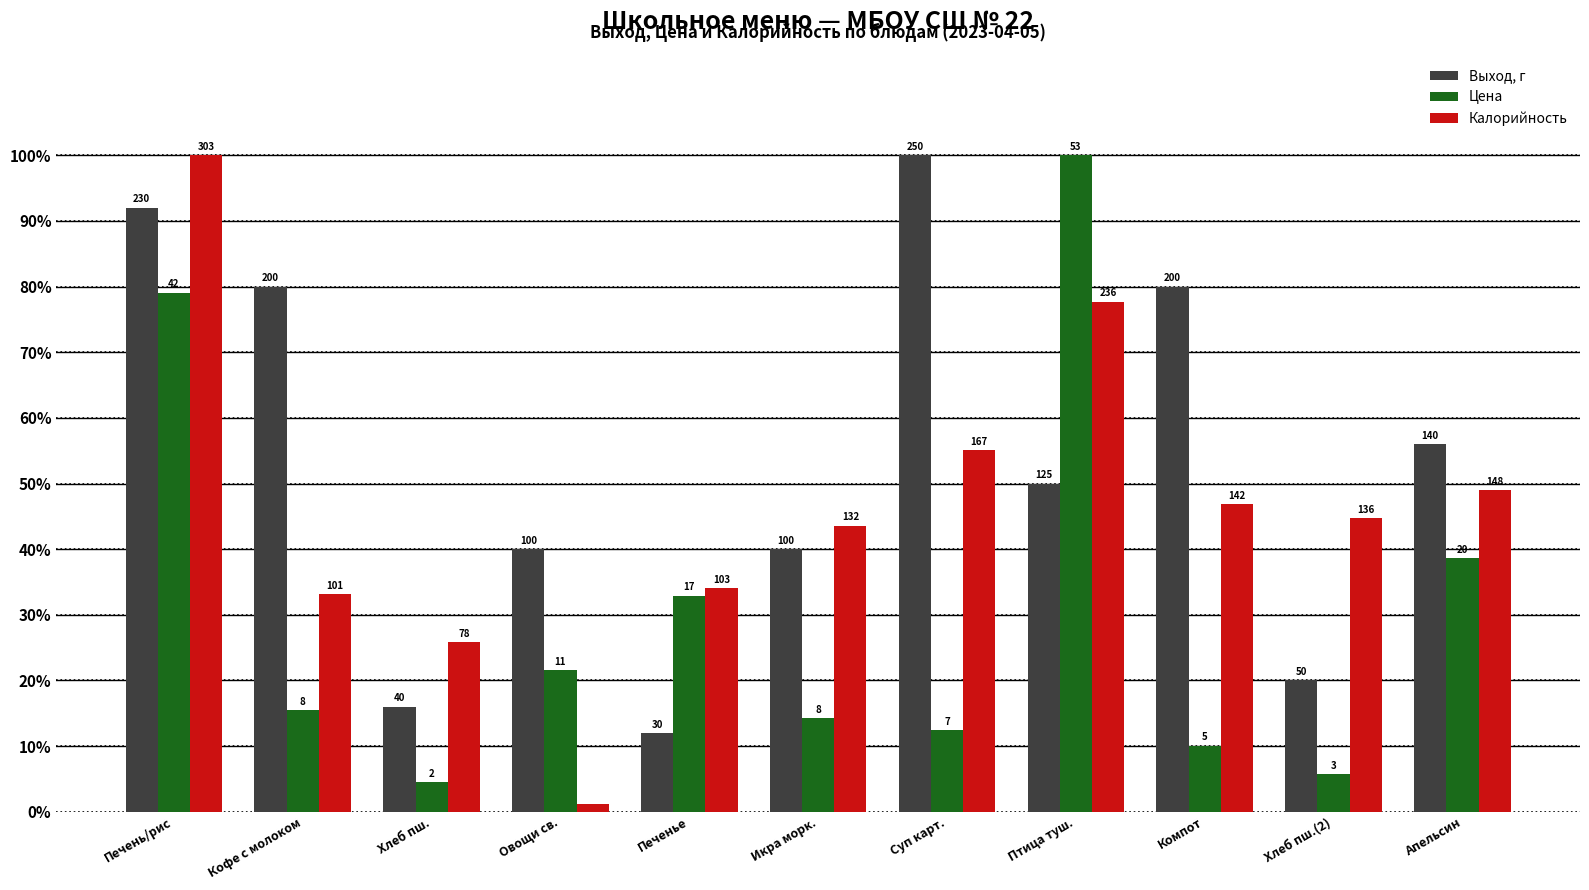

At which label does Выход, г reach its minimum?

Печенье